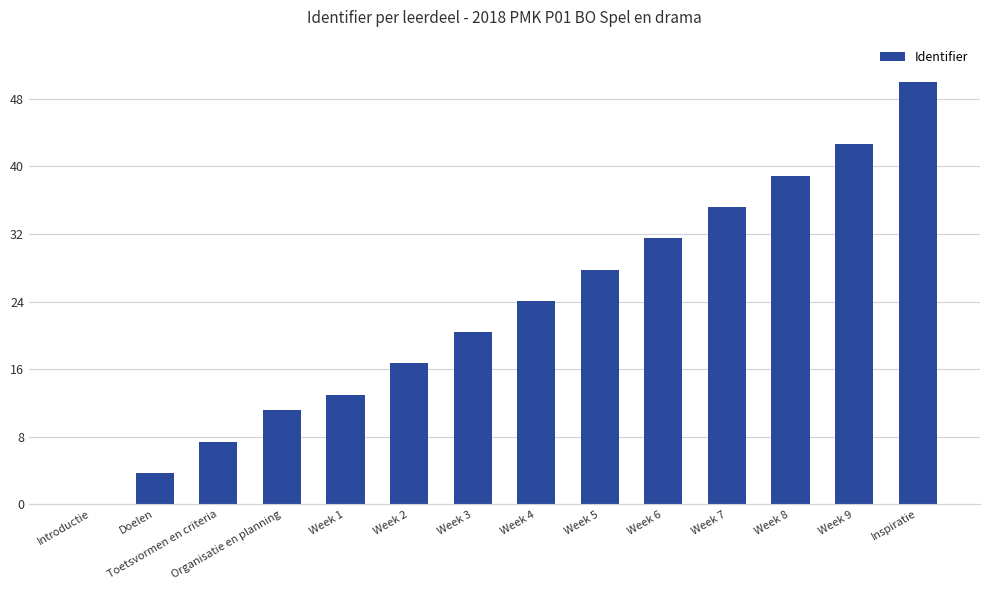

At which label is the value closest to 25?

Week 4